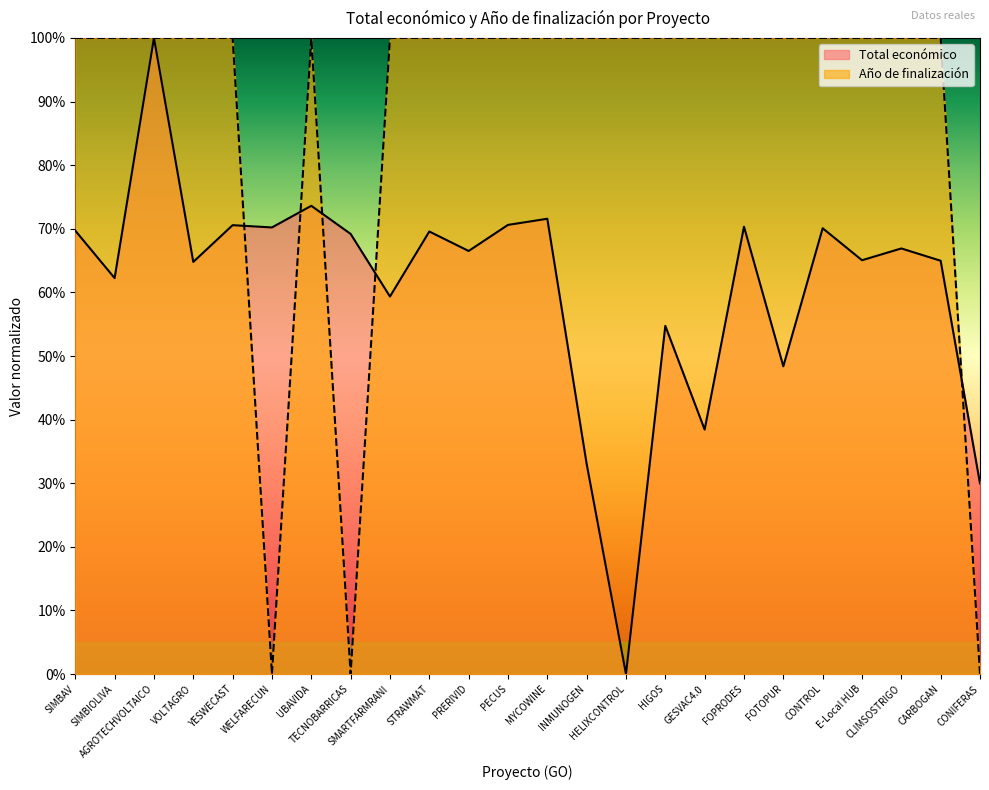

Rank the categories by Total económico value from lowest to highest.

HELIXCONTROL, CONIFERAS, INMUNOGEN, GESVAC4.0, FOTOPUR, HIGOS, SMARTFARMRANI, SIMBIOLIVA, VOLTAGRO, CARBOGAN, E-Local HUB, PRERIVID, CLIMSOSTRIGO, TECNOBARRICAS, STRAWMAT, SIMBAV, CONTROL, WELFARECUN, FOPRODES, YESWECAST, PECUS, MYCOWINE, UBAVIDA, AGROTECHVOLTAICO